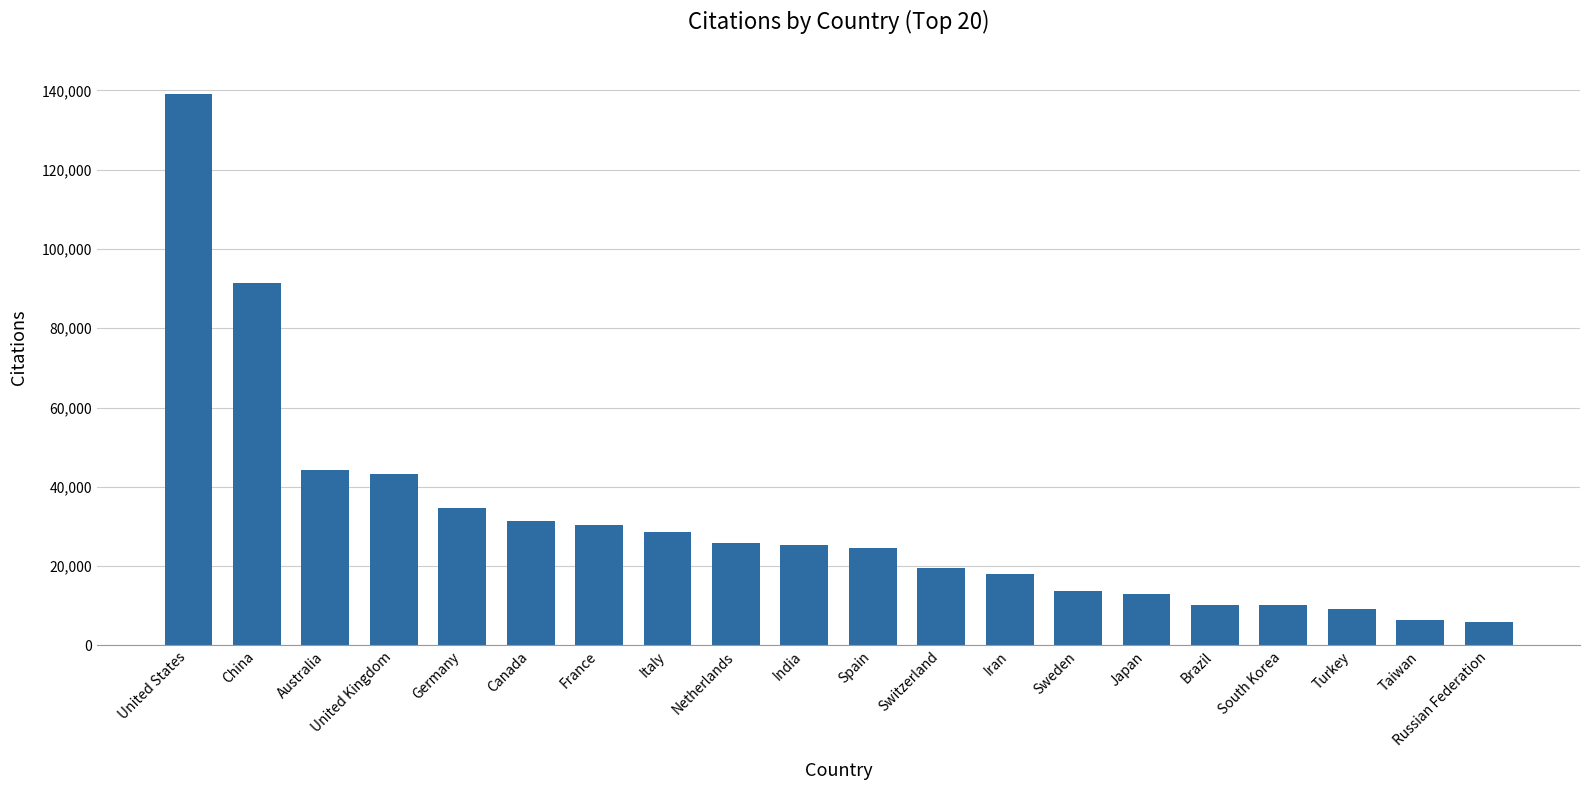

At which label is the value closest to 72551?

China